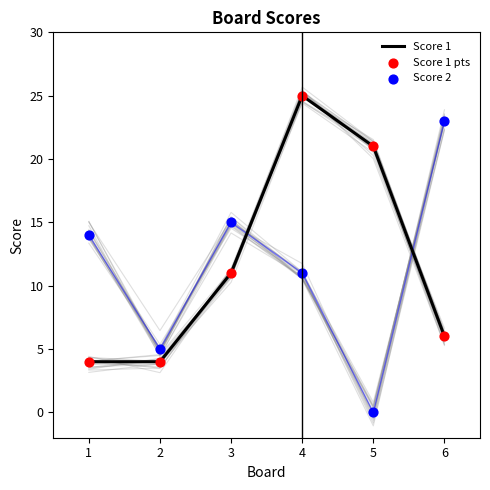

Which series has the widest spread of Y values?

Score 2